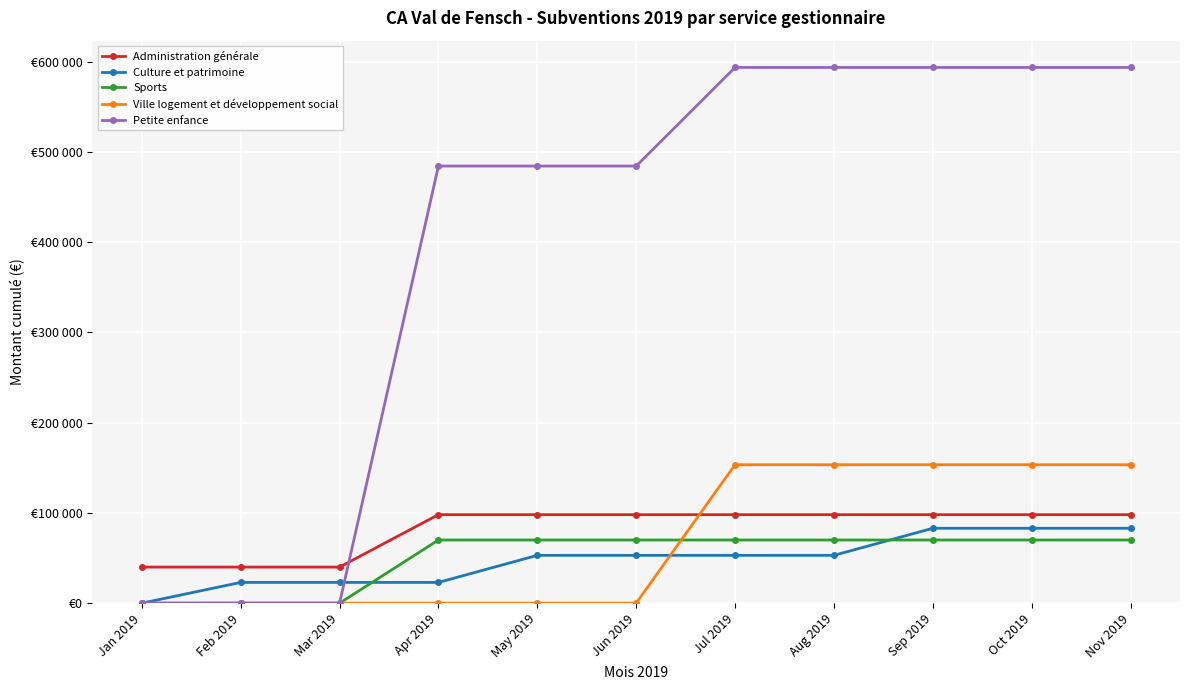

What is the total value across all series at Apr 2019?

675541